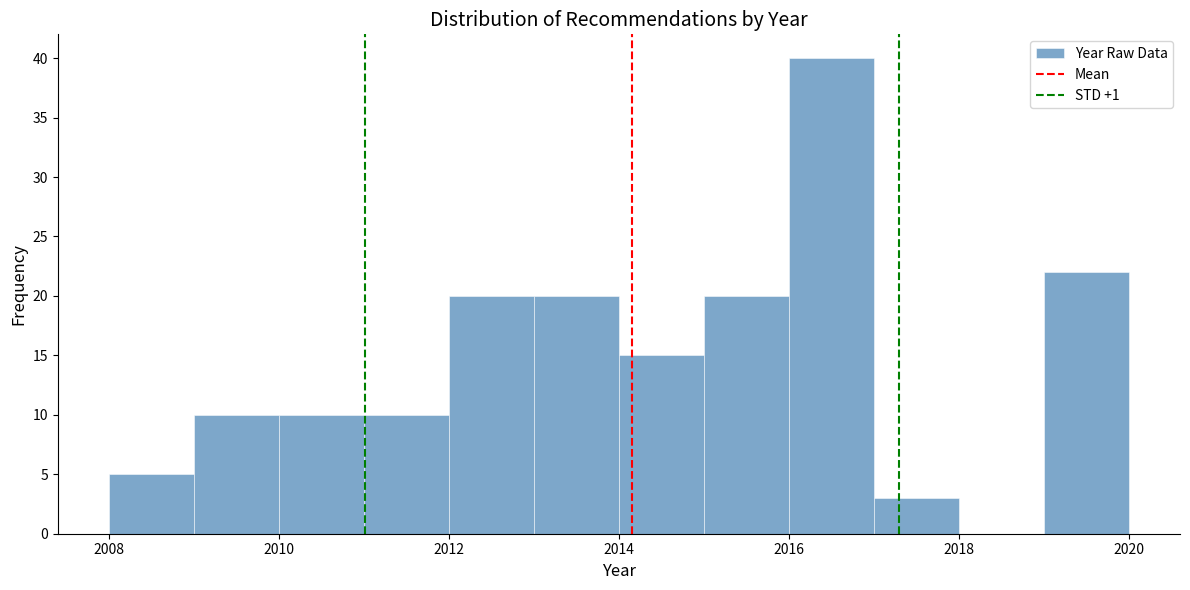

Reading left to right, transcribe this chart: for each bar, give the range it covers on the x-axis and its height. The values are not printed on the chart, so give them approximately, as read against the axis.

2008 to 2009: 5
2009 to 2010: 10
2010 to 2011: 10
2011 to 2012: 10
2012 to 2013: 20
2013 to 2014: 20
2014 to 2015: 15
2015 to 2016: 20
2016 to 2017: 40
2017 to 2018: 3
2018 to 2019: 0
2019 to 2020: 22